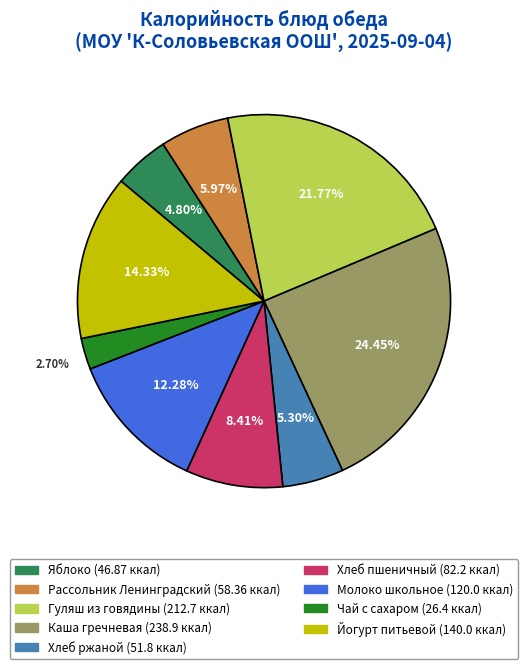

Which slice is the smallest?

Чай с сахаром